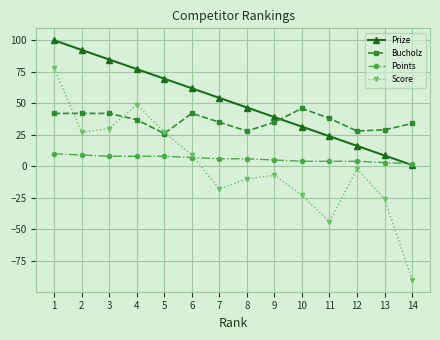

What are all the series names shown in the legend?

Prize, Bucholz, Points, Score